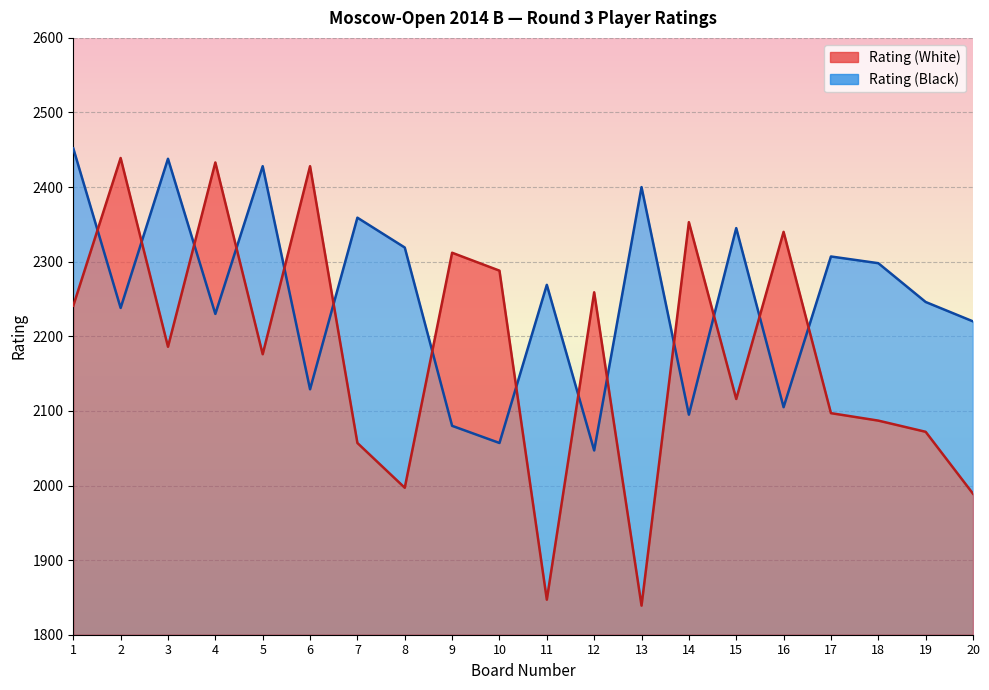

True or false: Rating (White) and Rating (Black) intersect in this chart.

True